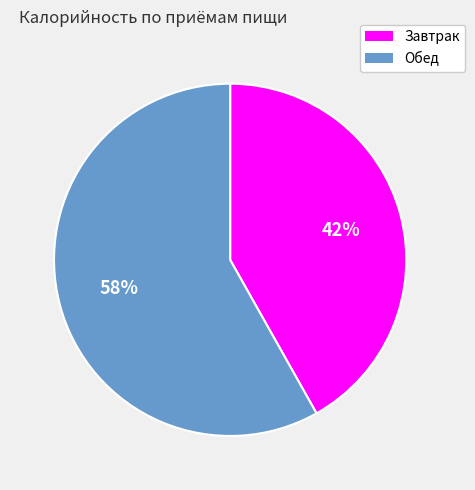

The Завтрак slice represents 42% of the pie. True or false?

True